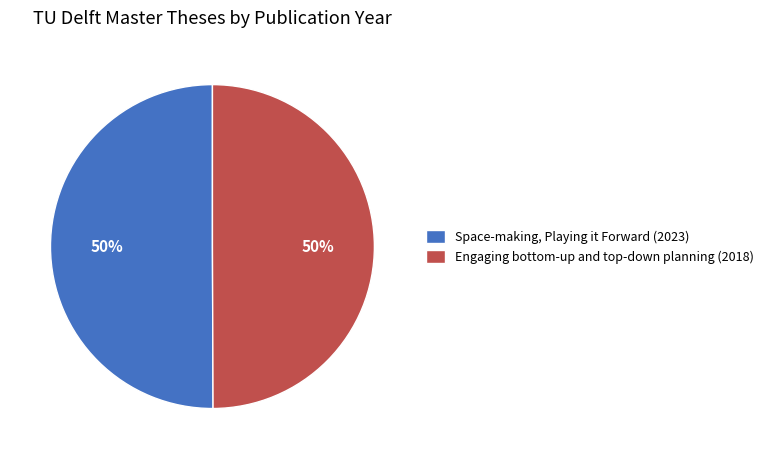

How many slices are in this pie chart?

2